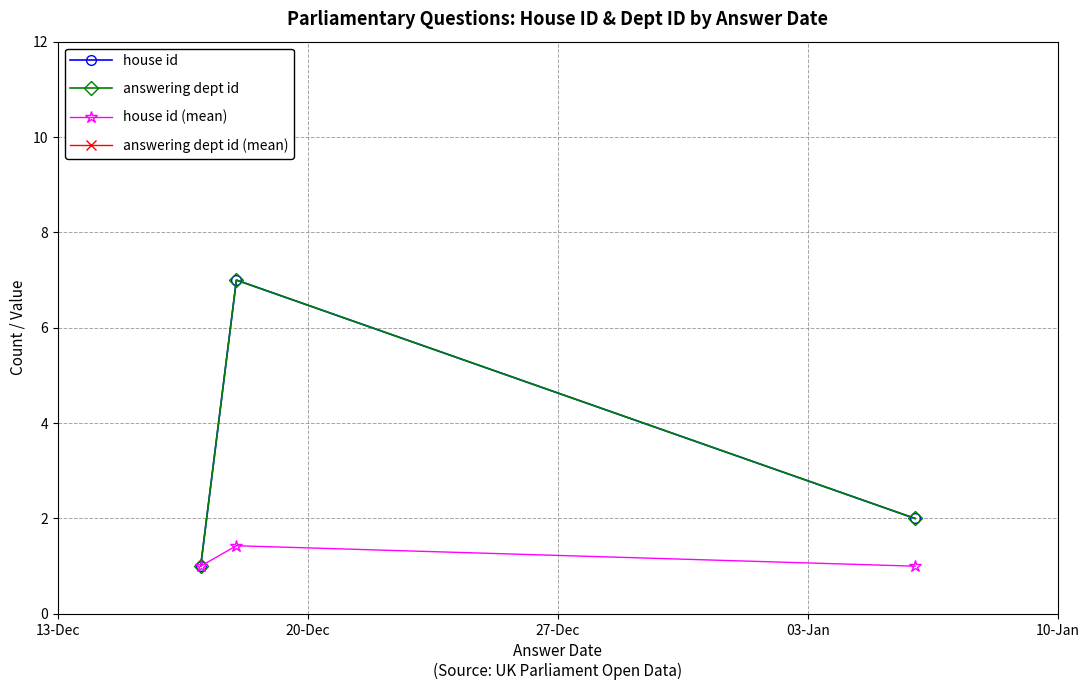

Which series has the largest total across all categories?

answering dept id (mean)